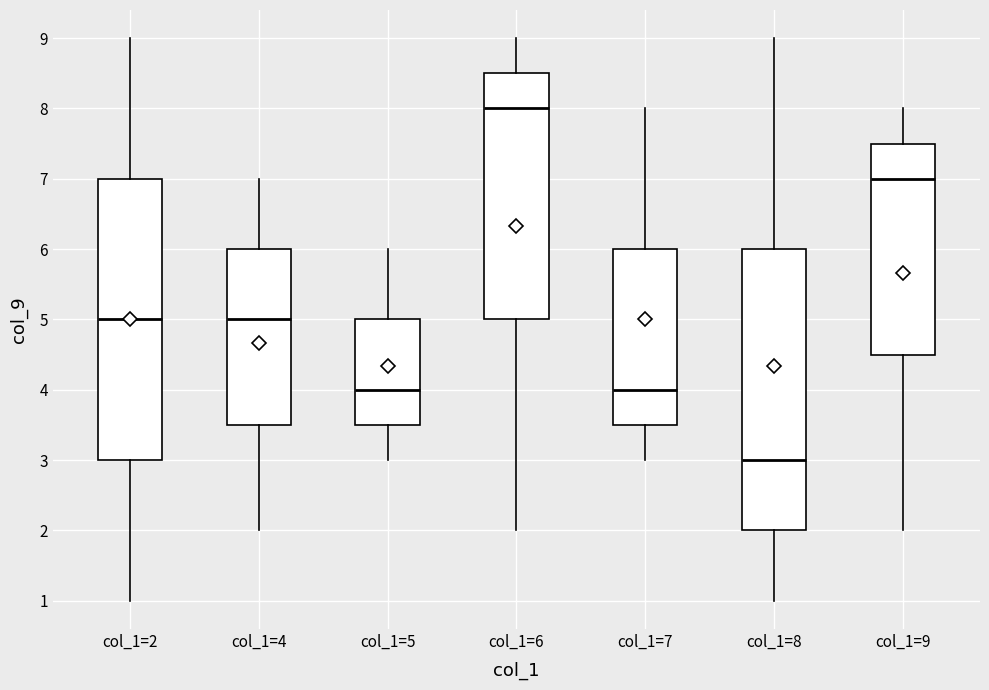

Reading left to right, transcribe this box plot: for each box, give where its median line is, the range the box spans, and where its two whiskers end, as read against the y-axis. The values are not printed on the chart, so give them approximately, as read against the axis.

col_1=2: median 5.0, box 3.0 to 7.0, whiskers 1.0 to 9.0
col_1=4: median 5.0, box 3.5 to 6.0, whiskers 2.0 to 7.0
col_1=5: median 4.0, box 3.5 to 5.0, whiskers 3.0 to 6.0
col_1=6: median 8.0, box 5.0 to 8.5, whiskers 2.0 to 9.0
col_1=7: median 4.0, box 3.5 to 6.0, whiskers 3.0 to 8.0
col_1=8: median 3.0, box 2.0 to 6.0, whiskers 1.0 to 9.0
col_1=9: median 7.0, box 4.5 to 7.5, whiskers 2.0 to 8.0